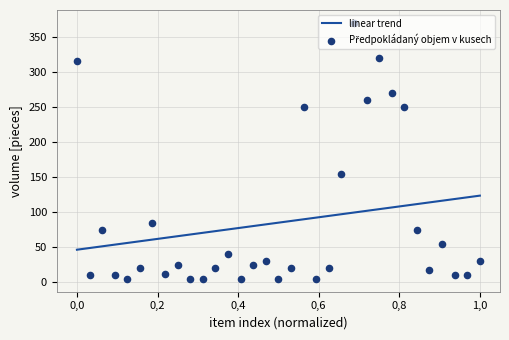

What is the maximum value for linear trend?

123.7